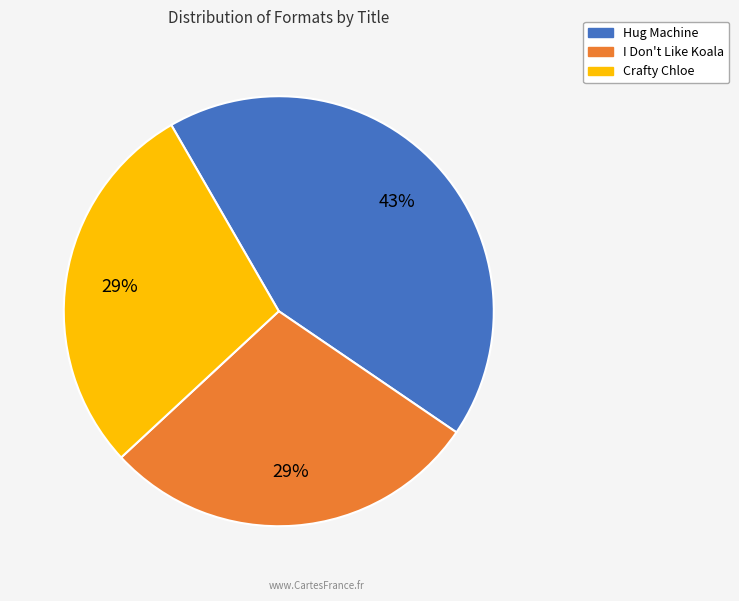

How many segments does this pie chart have?

3